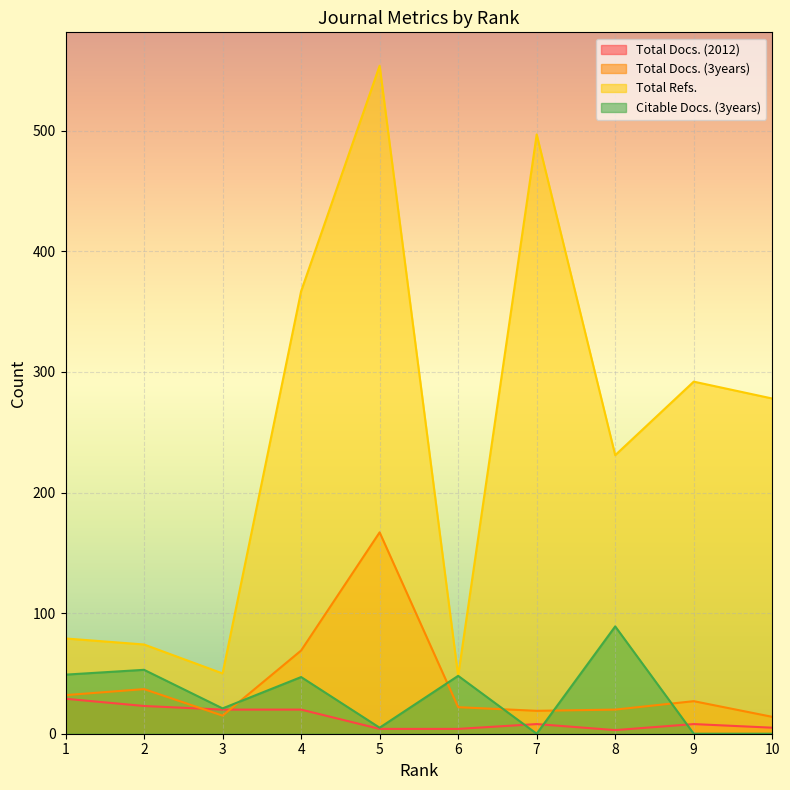

Reading left to right, list all the values displayed in this chart.

Total Docs. (2012): 29	23	20	20	4	4	8	3	8	5
Total Docs. (3years): 32	37	15	69	167	22	19	20	27	14
Total Refs.: 79	74	50	367	554	48	497	231	292	278
Citable Docs. (3years): 49	53	21	47	5	48	0	89	0	0